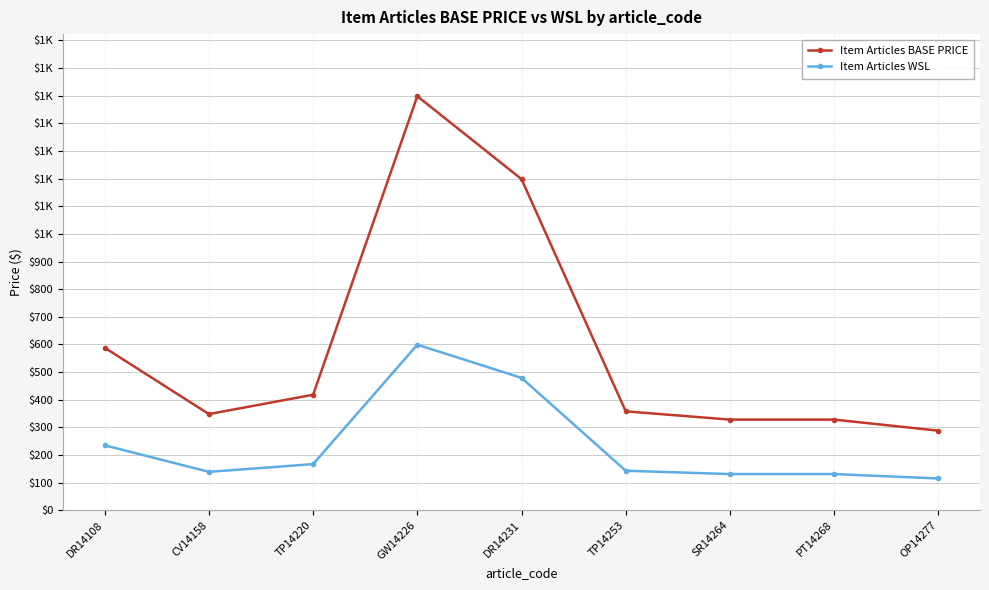

What is the value of the Item Articles BASE PRICE point at the 4th from the left?

1498